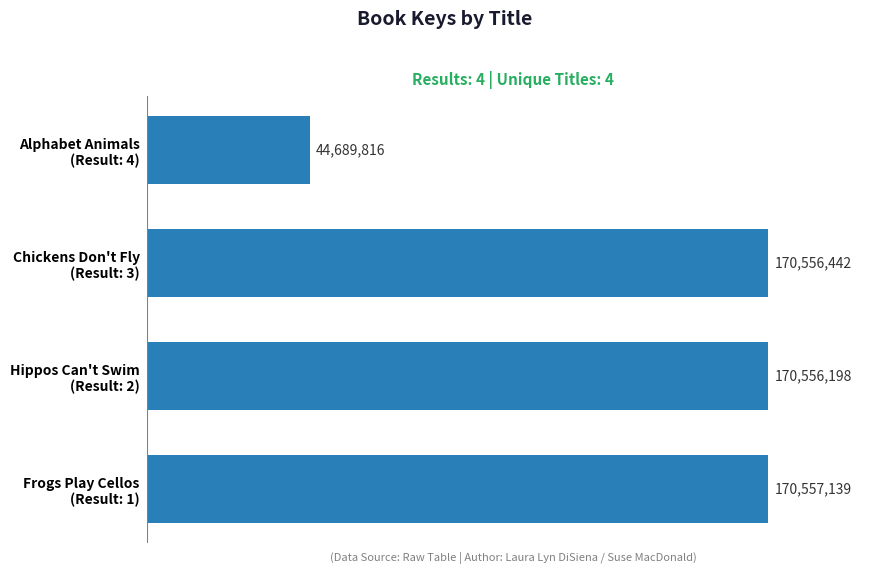

Does the chart contain any negative values?

No